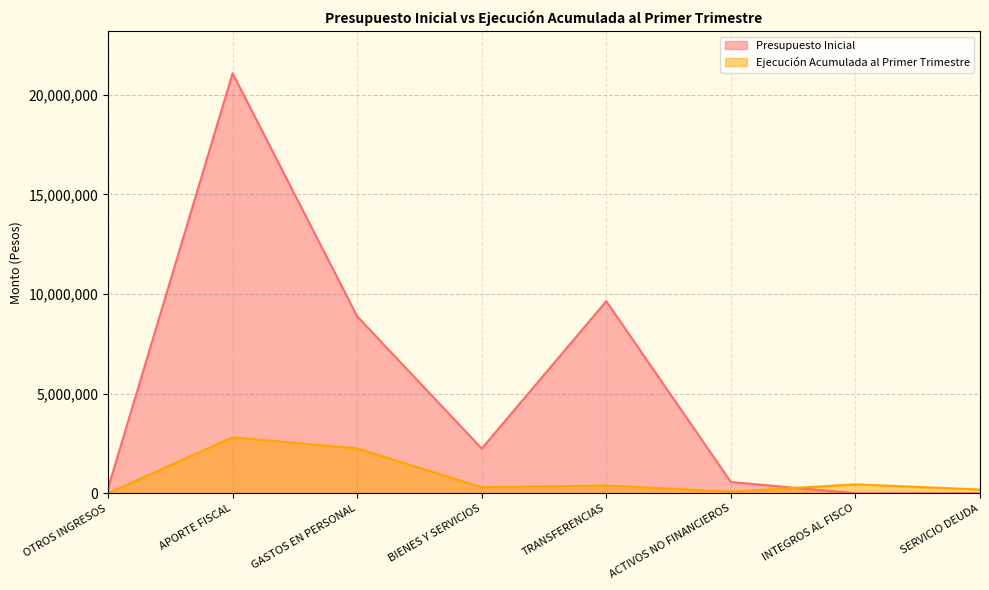

How many lines are shown in the chart?

2